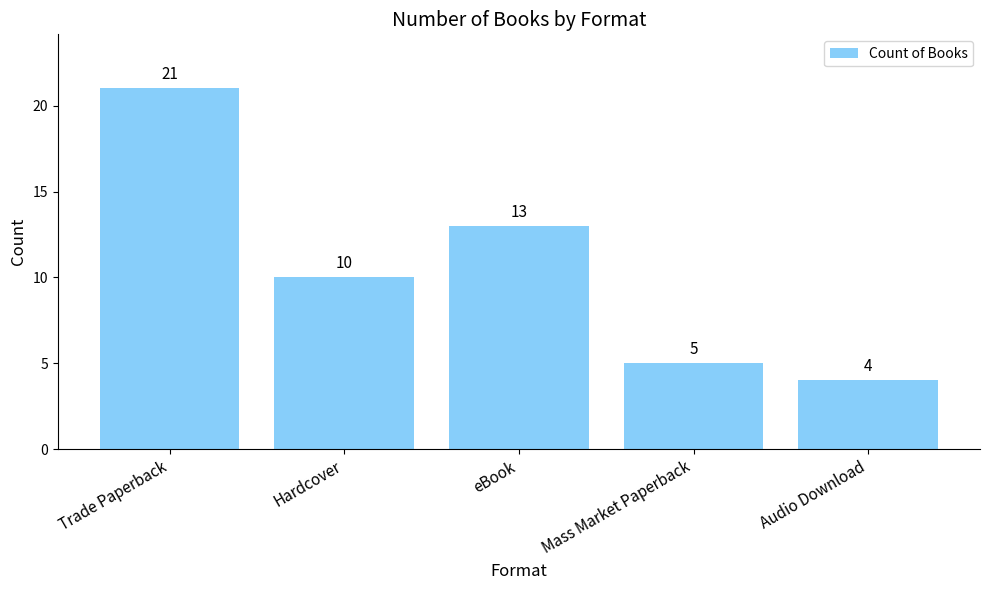

True or false: the data shows 2 at Audio Download.

False